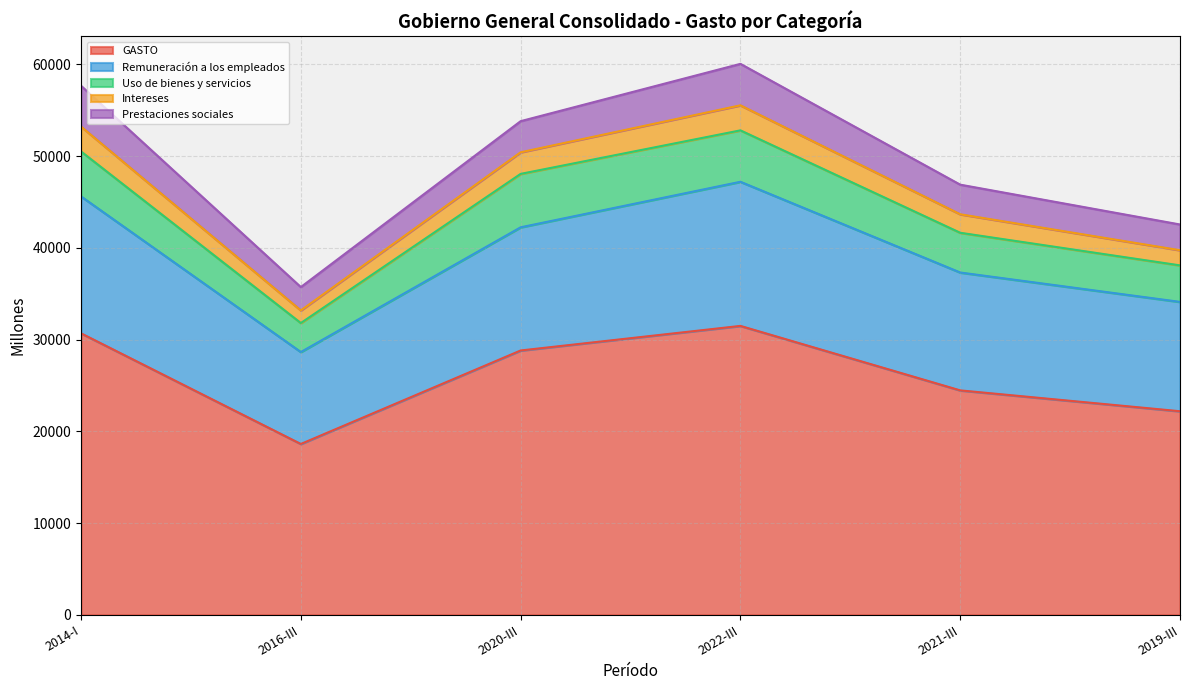

Is it true that GASTO equals 4414.3 at 2016-III?

False